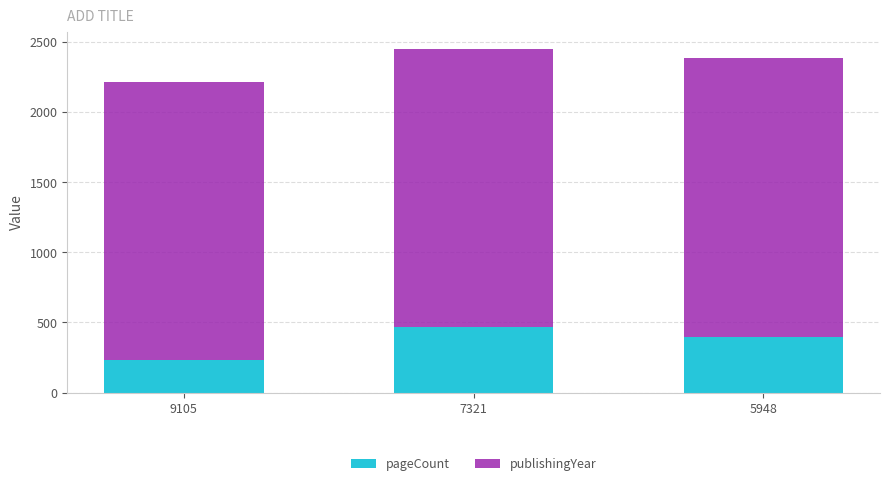

Is it true that pageCount equals 468 at 7321?

True